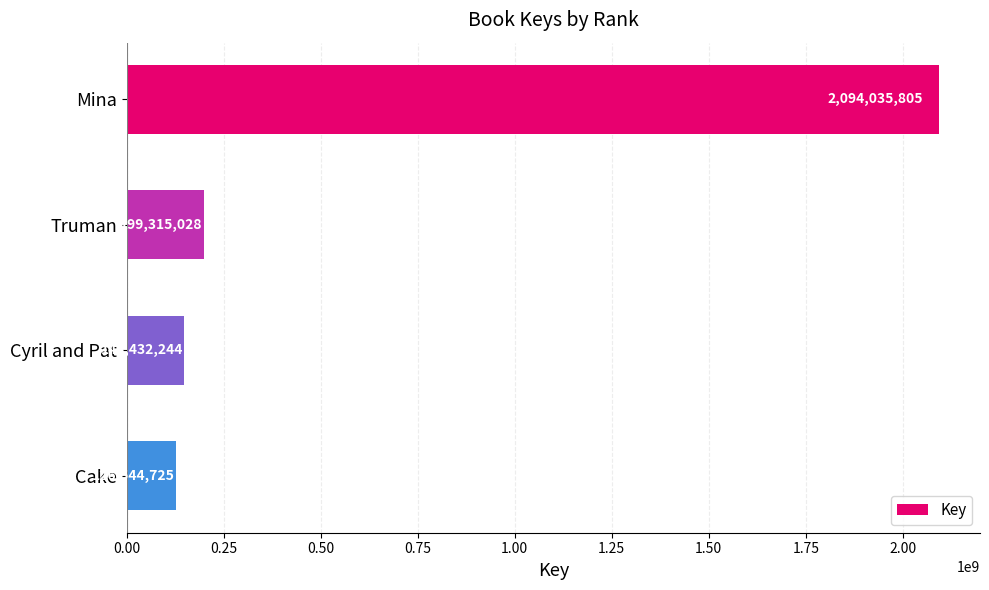

The value at Mina is 2981505625. True or false?

False